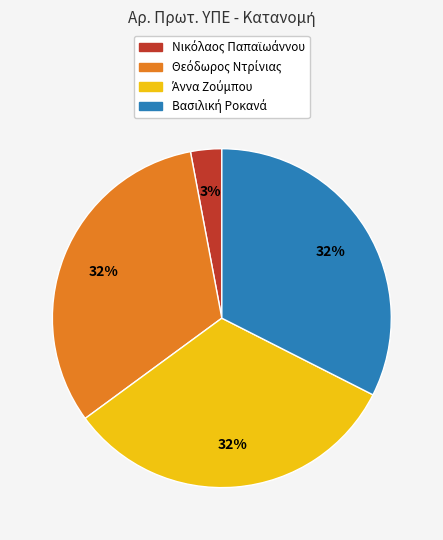

To the nearest percent, what is the average slice percentage?

25%